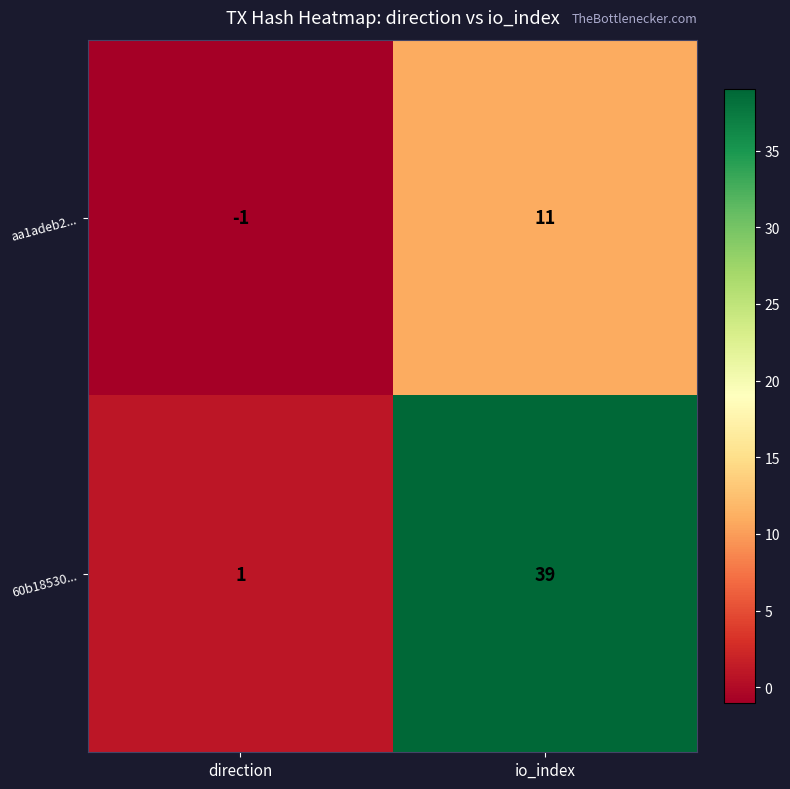

Is the value of 60b18530... at io_index greater than the value of aa1adeb2... at direction?

Yes